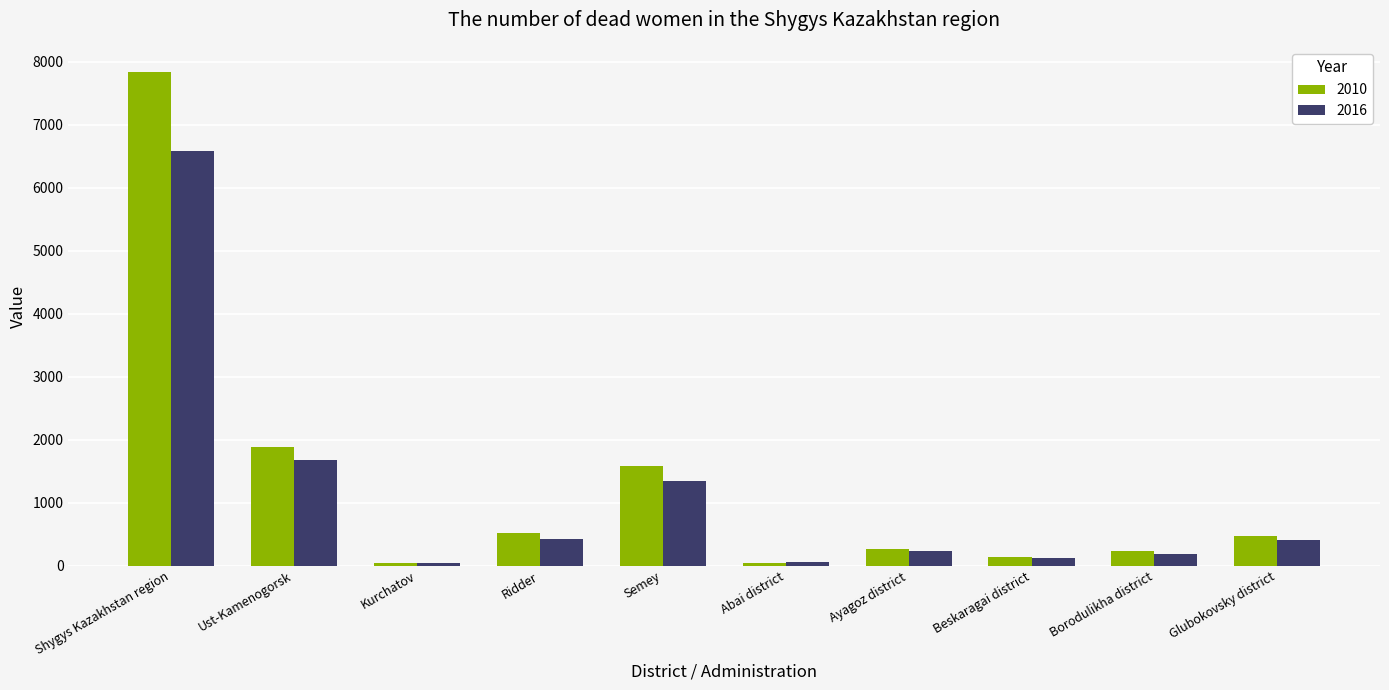

What is the difference between the highest and lowest values at Ayagoz district?

21